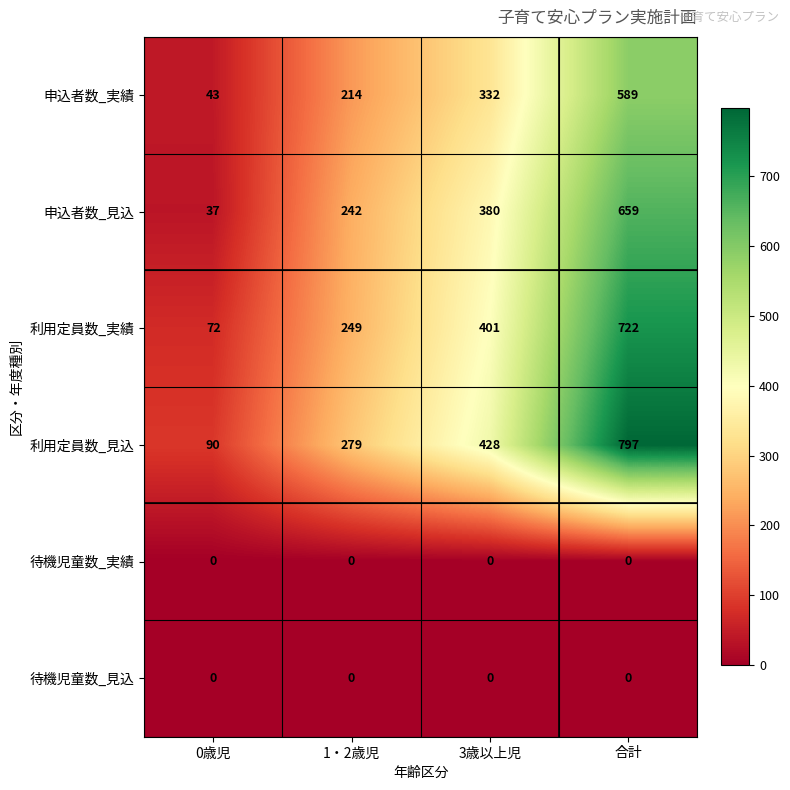

Rank the categories by 利用定員数_見込 value from highest to lowest.

合計, 3歳以上児, 1・2歳児, 0歳児